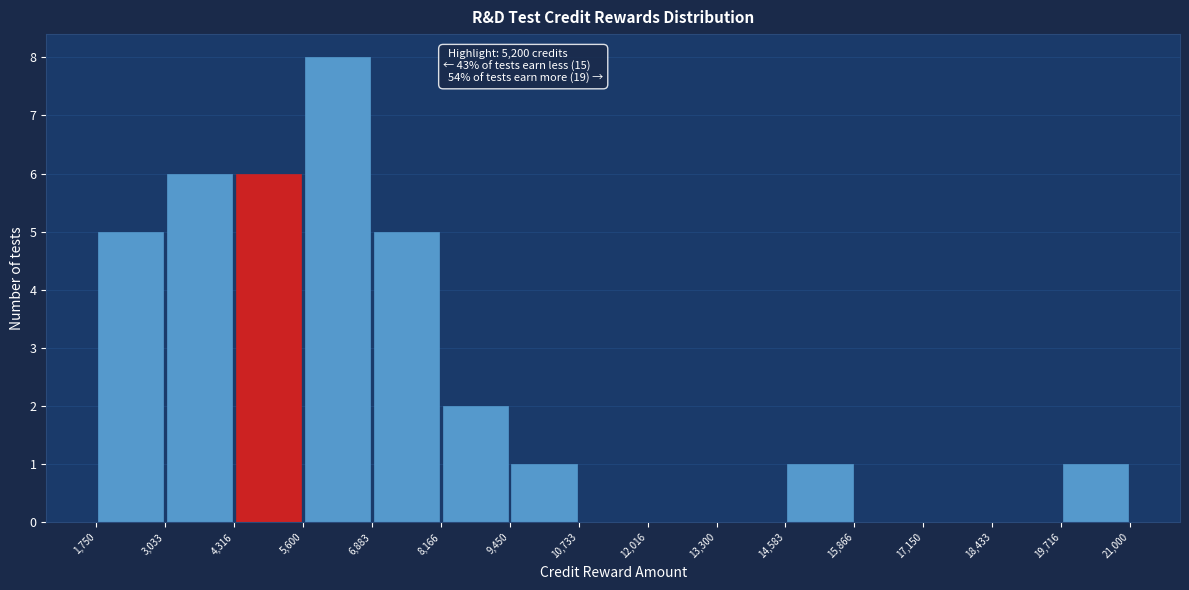

Over which range of the x-axis is the bar tallest?

5,600 to 6,883